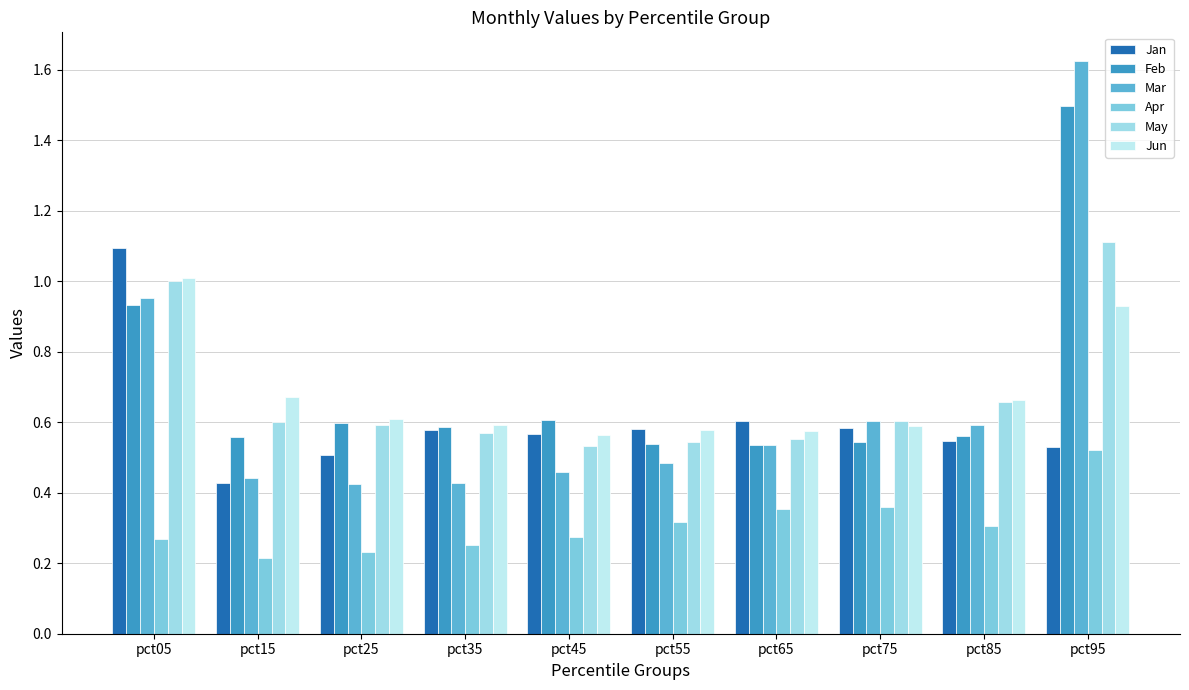

What is the difference between the second highest and minimum values in the Apr series?

0.1